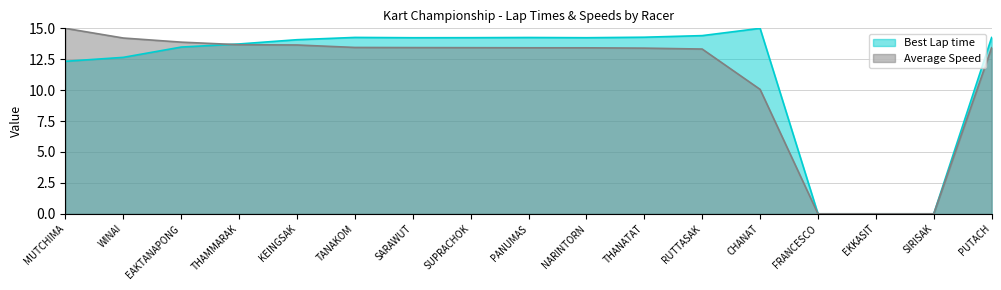

Which series has the largest range (max minus min)?

Best Lap time